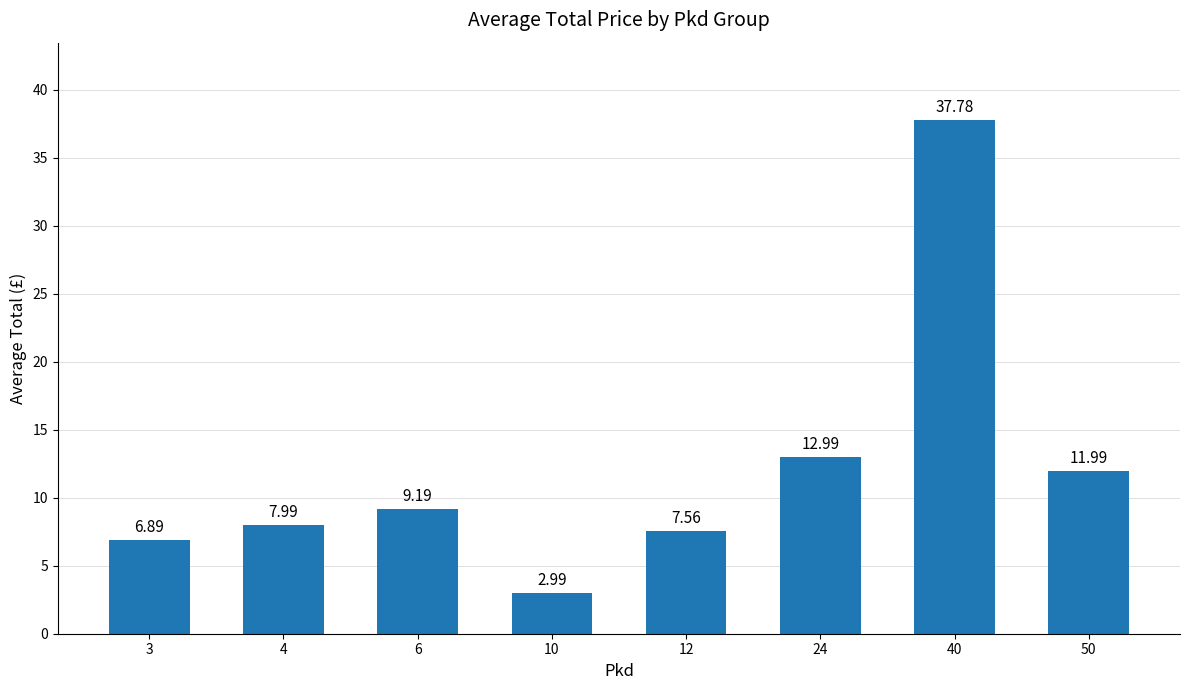

Which label corresponds to the smallest value in the chart?

10